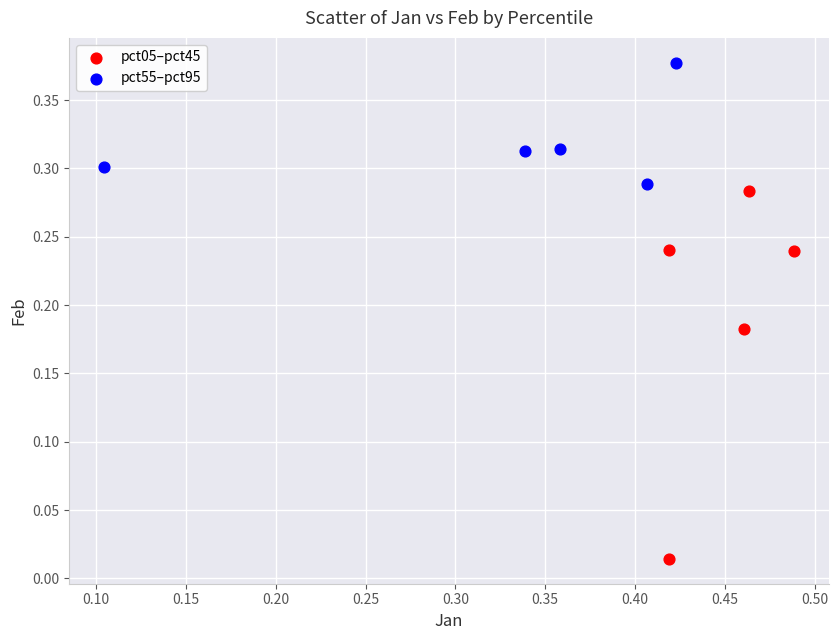

Which series reaches the minimum Y coordinate?

pct05–pct45